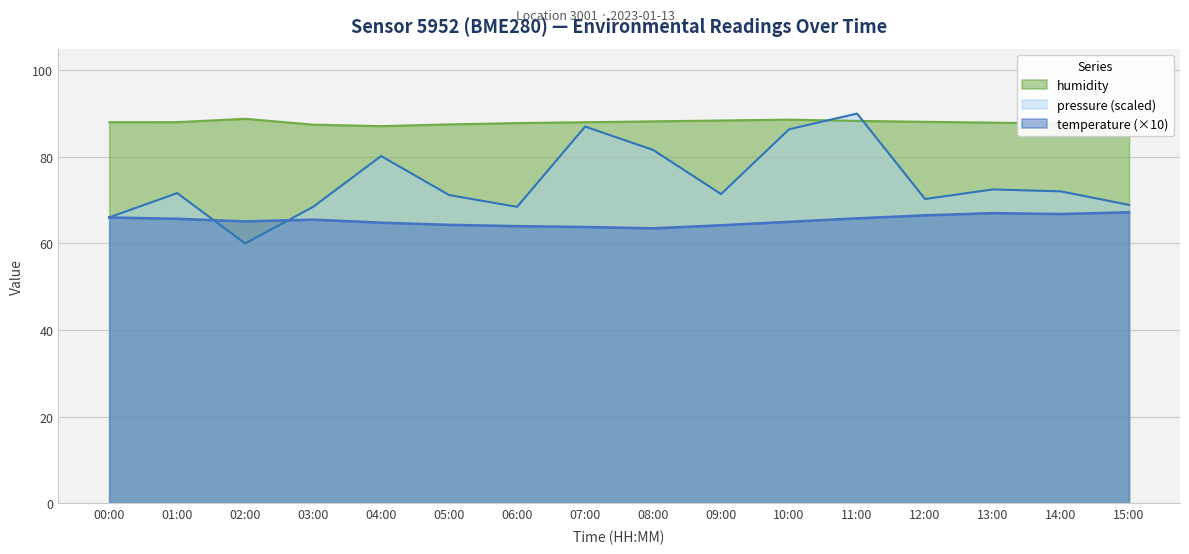

True or false: humidity and temperature cross at least once.

False